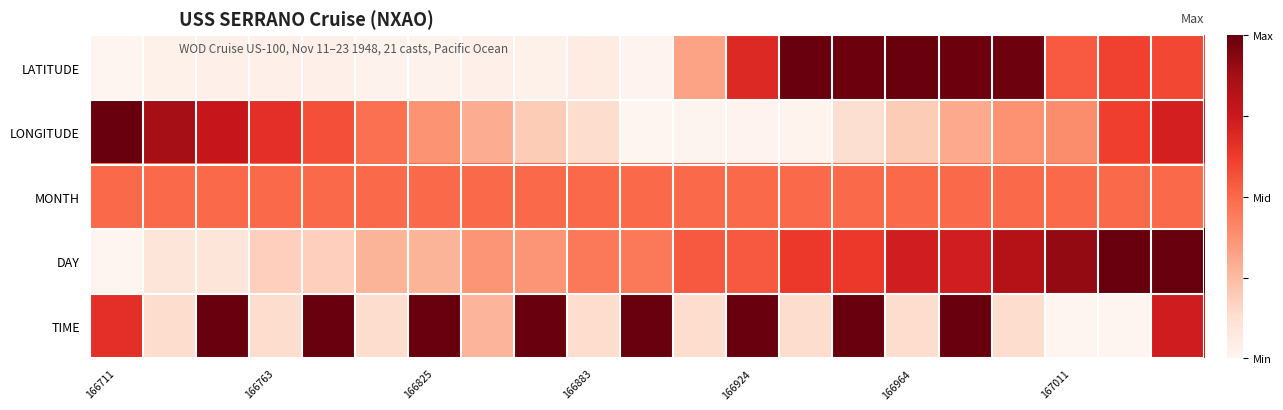

Reading right to left, what are all the values shown in this chart?

LATITUDE: 0.6	0.6	0.5	1.0	1.0	1.0	1.0	1.0	0.7	0.3	0.0	0.1	0.0	0.0	0.0	0.0	0.0	0.0	0.0	0.0	0.0
LONGITUDE: 0.7	0.6	0.4	0.4	0.3	0.2	0.1	0.0	0.0	0.0	0.0	0.1	0.2	0.3	0.4	0.5	0.6	0.7	0.8	0.9	1.0
MONTH: 0.5	0.5	0.5	0.5	0.5	0.5	0.5	0.5	0.5	0.5	0.5	0.5	0.5	0.5	0.5	0.5	0.5	0.5	0.5	0.5	0.5
DAY: 1.0	1.0	0.9	0.8	0.7	0.7	0.6	0.6	0.5	0.5	0.5	0.5	0.4	0.4	0.3	0.3	0.2	0.2	0.1	0.1	0.0
TIME: 0.7	0.0	0.0	0.1	1.0	0.1	1.0	0.1	1.0	0.1	1.0	0.1	1.0	0.3	1.0	0.1	1.0	0.1	1.0	0.1	0.7